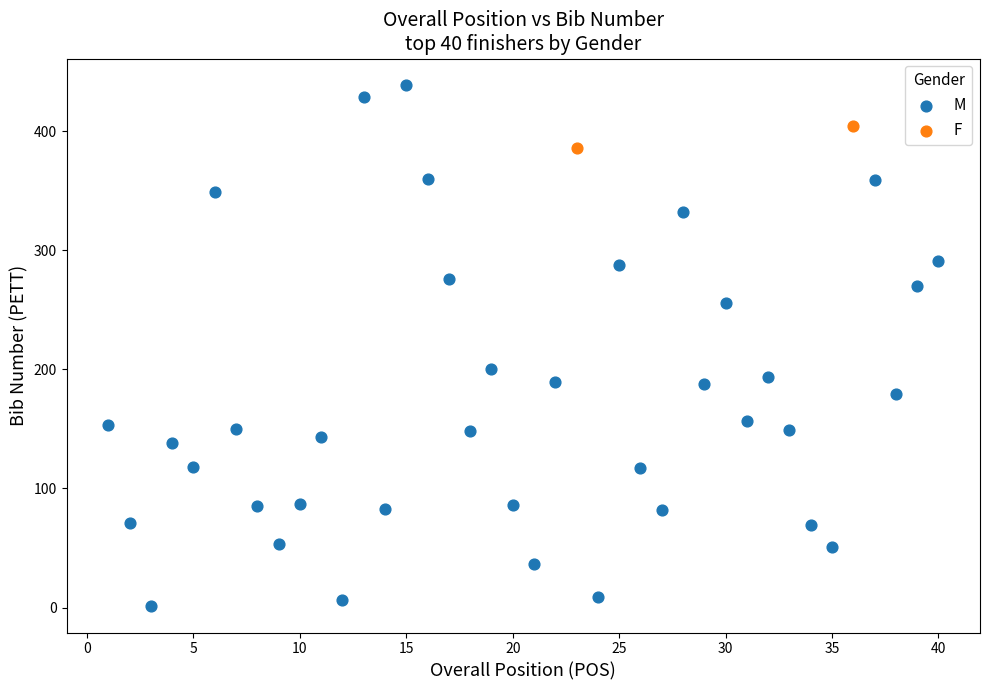

What are all the series names shown in the legend?

M, F